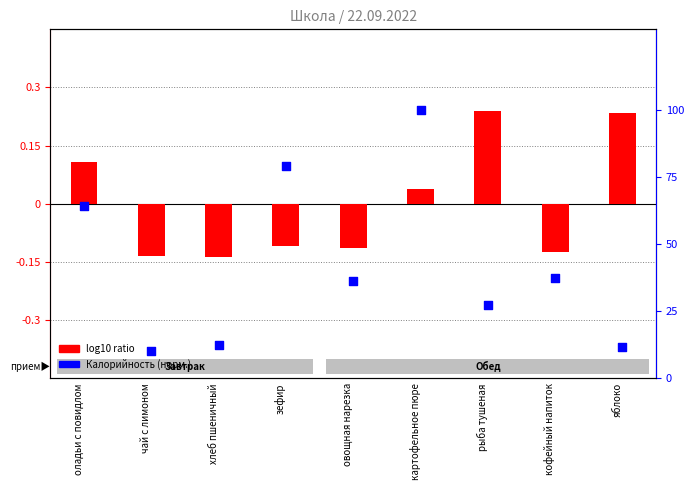

Which series has the largest Y range (max minus min)?

Калорийность (норм.)